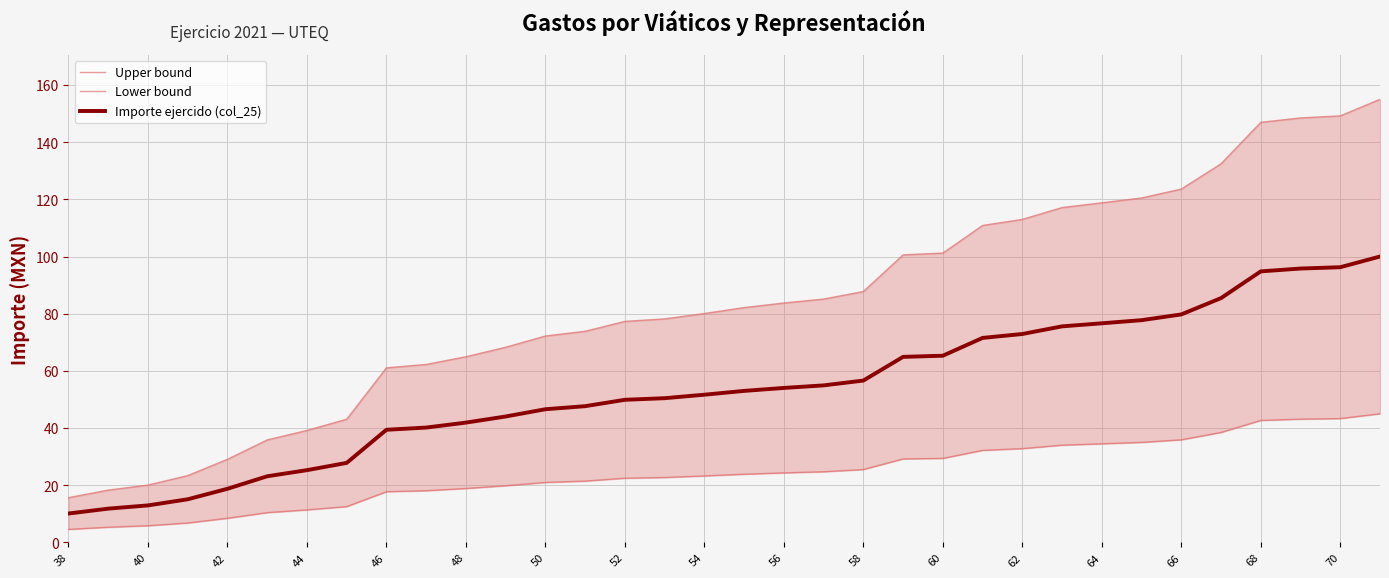

Reading right to left, list all the values displayed in this chart.

Upper bound: 155.0	149.2	148.5	147.0	132.4	123.6	120.5	118.8	117.1	113.0	110.9	101.2	100.6	87.7	85.1	83.7	82.1	80.1	78.2	77.3	73.9	72.2	68.3	64.9	62.2	61.1	43.1	39.2	35.8	29.1	23.4	20.0	18.3	15.6
Lower bound: 45.0	43.3	43.1	42.7	38.5	35.9	35.0	34.5	34.0	32.8	32.2	29.4	29.2	25.5	24.7	24.3	23.8	23.2	22.7	22.4	21.4	21.0	19.8	18.9	18.1	17.7	12.5	11.4	10.4	8.4	6.8	5.8	5.3	4.5
Importe ejercido (col_25): 100.0	96.3	95.8	94.8	85.5	79.7	77.7	76.6	75.6	72.9	71.5	65.3	64.9	56.6	54.9	54.0	53.0	51.7	50.4	49.9	47.6	46.6	44.0	41.9	40.2	39.4	27.8	25.3	23.1	18.7	15.1	12.9	11.8	10.1